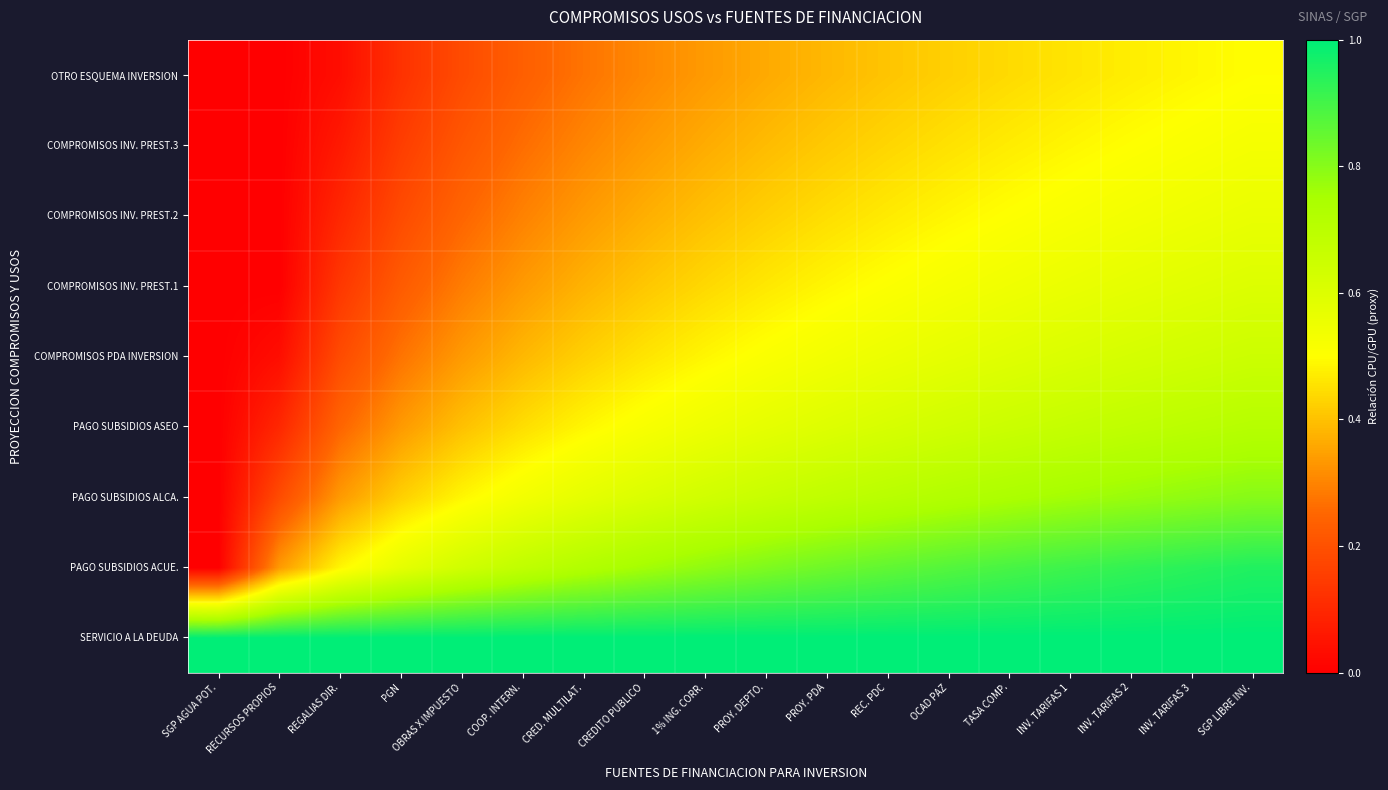

Reading right to left, extract all data points from this chart.

SERVICIO A LA DEUDA: SGP LIBRE INV.=1.0	INV. TARIFAS 3=1.0	INV. TARIFAS 2=1.0	INV. TARIFAS 1=1.0	TASA COMP.=1.0	OCAD PAZ=1.0	REC. PDC=1.0	PROY. PDA=1.0	PROY. DEPTO.=1.0	1% ING. CORR.=1.0	CREDITO PUBLICO=1.0	CRED. MULTILAT.=1.0	COOP. INTERN.=1.0	OBRAS X IMPUESTO=1.0	PGN=1.0	REGALIAS DIR.=1.0	RECURSOS PROPIOS=1.0	SGP AGUA POT.=1.0
PAGO SUBSIDIOS ACUE.: SGP LIBRE INV.=1.0	INV. TARIFAS 3=0.9	INV. TARIFAS 2=0.9	INV. TARIFAS 1=0.9	TASA COMP.=0.9	OCAD PAZ=0.9	REC. PDC=0.9	PROY. PDA=0.8	PROY. DEPTO.=0.8	1% ING. CORR.=0.8	CREDITO PUBLICO=0.8	CRED. MULTILAT.=0.7	COOP. INTERN.=0.7	OBRAS X IMPUESTO=0.6	PGN=0.6	REGALIAS DIR.=0.5	RECURSOS PROPIOS=0.3	SGP AGUA POT.=0.0
PAGO SUBSIDIOS ALCA.: SGP LIBRE INV.=0.8	INV. TARIFAS 3=0.8	INV. TARIFAS 2=0.8	INV. TARIFAS 1=0.8	TASA COMP.=0.7	OCAD PAZ=0.7	REC. PDC=0.7	PROY. PDA=0.7	PROY. DEPTO.=0.7	1% ING. CORR.=0.6	CREDITO PUBLICO=0.6	CRED. MULTILAT.=0.6	COOP. INTERN.=0.5	OBRAS X IMPUESTO=0.5	PGN=0.4	REGALIAS DIR.=0.3	RECURSOS PROPIOS=0.2	SGP AGUA POT.=0.0
PAGO SUBSIDIOS ASEO: SGP LIBRE INV.=0.7	INV. TARIFAS 3=0.7	INV. TARIFAS 2=0.7	INV. TARIFAS 1=0.7	TASA COMP.=0.7	OCAD PAZ=0.6	REC. PDC=0.6	PROY. PDA=0.6	PROY. DEPTO.=0.6	1% ING. CORR.=0.5	CREDITO PUBLICO=0.5	CRED. MULTILAT.=0.5	COOP. INTERN.=0.4	OBRAS X IMPUESTO=0.4	PGN=0.3	REGALIAS DIR.=0.2	RECURSOS PROPIOS=0.1	SGP AGUA POT.=0.0
COMPROMISOS PDA INVERSION: SGP LIBRE INV.=0.7	INV. TARIFAS 3=0.6	INV. TARIFAS 2=0.6	INV. TARIFAS 1=0.6	TASA COMP.=0.6	OCAD PAZ=0.6	REC. PDC=0.6	PROY. PDA=0.5	PROY. DEPTO.=0.5	1% ING. CORR.=0.5	CREDITO PUBLICO=0.5	CRED. MULTILAT.=0.4	COOP. INTERN.=0.4	OBRAS X IMPUESTO=0.3	PGN=0.3	REGALIAS DIR.=0.2	RECURSOS PROPIOS=0.0	SGP AGUA POT.=0.0
COMPROMISOS INV. PREST.1: SGP LIBRE INV.=0.6	INV. TARIFAS 3=0.6	INV. TARIFAS 2=0.6	INV. TARIFAS 1=0.6	TASA COMP.=0.5	OCAD PAZ=0.5	REC. PDC=0.5	PROY. PDA=0.5	PROY. DEPTO.=0.5	1% ING. CORR.=0.4	CREDITO PUBLICO=0.4	CRED. MULTILAT.=0.4	COOP. INTERN.=0.3	OBRAS X IMPUESTO=0.3	PGN=0.2	REGALIAS DIR.=0.1	RECURSOS PROPIOS=0.0	SGP AGUA POT.=0.0
COMPROMISOS INV. PREST.2: SGP LIBRE INV.=0.6	INV. TARIFAS 3=0.5	INV. TARIFAS 2=0.5	INV. TARIFAS 1=0.5	TASA COMP.=0.5	OCAD PAZ=0.5	REC. PDC=0.5	PROY. PDA=0.4	PROY. DEPTO.=0.4	1% ING. CORR.=0.4	CREDITO PUBLICO=0.4	CRED. MULTILAT.=0.3	COOP. INTERN.=0.3	OBRAS X IMPUESTO=0.2	PGN=0.2	REGALIAS DIR.=0.1	RECURSOS PROPIOS=0.0	SGP AGUA POT.=0.0
COMPROMISOS INV. PREST.3: SGP LIBRE INV.=0.5	INV. TARIFAS 3=0.5	INV. TARIFAS 2=0.5	INV. TARIFAS 1=0.5	TASA COMP.=0.5	OCAD PAZ=0.5	REC. PDC=0.4	PROY. PDA=0.4	PROY. DEPTO.=0.4	1% ING. CORR.=0.4	CREDITO PUBLICO=0.3	CRED. MULTILAT.=0.3	COOP. INTERN.=0.3	OBRAS X IMPUESTO=0.2	PGN=0.2	REGALIAS DIR.=0.1	RECURSOS PROPIOS=0.0	SGP AGUA POT.=0.0
OTRO ESQUEMA INVERSION: SGP LIBRE INV.=0.5	INV. TARIFAS 3=0.5	INV. TARIFAS 2=0.5	INV. TARIFAS 1=0.5	TASA COMP.=0.4	OCAD PAZ=0.4	REC. PDC=0.4	PROY. PDA=0.4	PROY. DEPTO.=0.4	1% ING. CORR.=0.3	CREDITO PUBLICO=0.3	CRED. MULTILAT.=0.3	COOP. INTERN.=0.2	OBRAS X IMPUESTO=0.2	PGN=0.1	REGALIAS DIR.=0.0	RECURSOS PROPIOS=0.0	SGP AGUA POT.=0.0